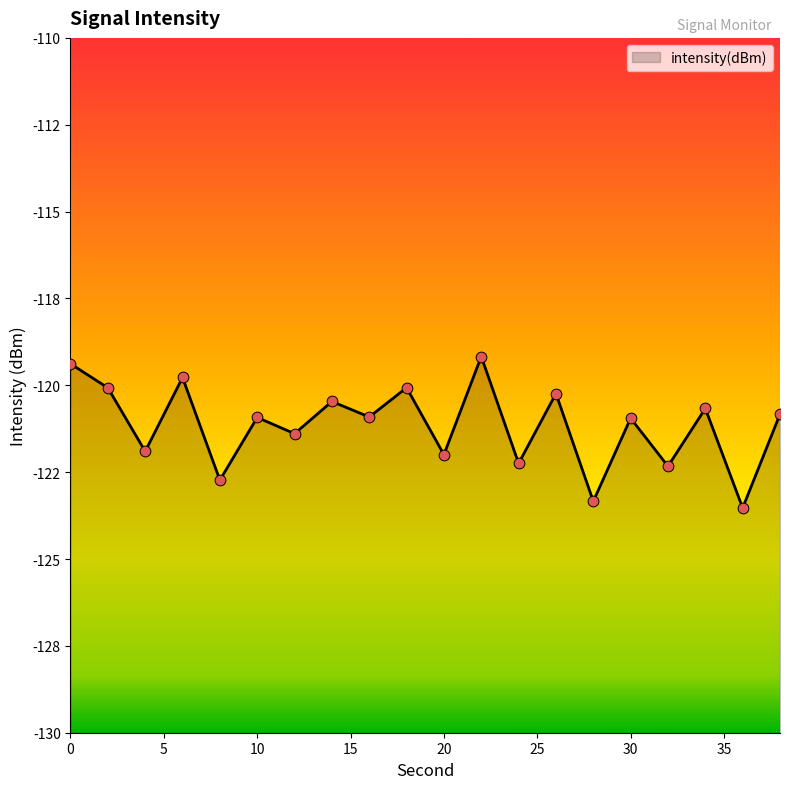

What is the change in value from 14 to 38?

-0.4